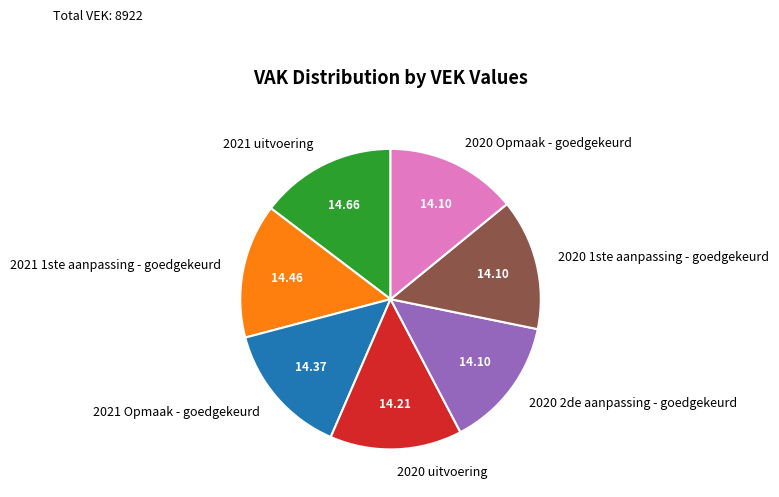

Count the number of slices in the pie.

7